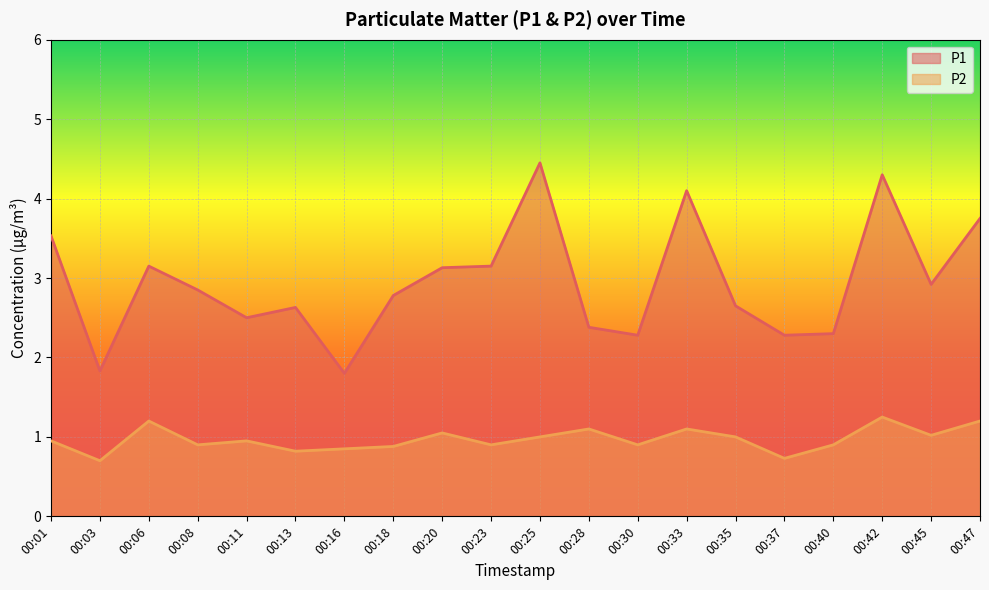

Reading left to right, transcribe all the data shown in this chart.

P1: 3.5	1.8	3.1	2.9	2.5	2.6	1.8	2.8	3.1	3.1	4.5	2.4	2.3	4.1	2.6	2.3	2.3	4.3	2.9	3.8
P2: 0.9	0.7	1.2	0.9	0.9	0.8	0.8	0.9	1.1	0.9	1.0	1.1	0.9	1.1	1.0	0.7	0.9	1.2	1.0	1.2